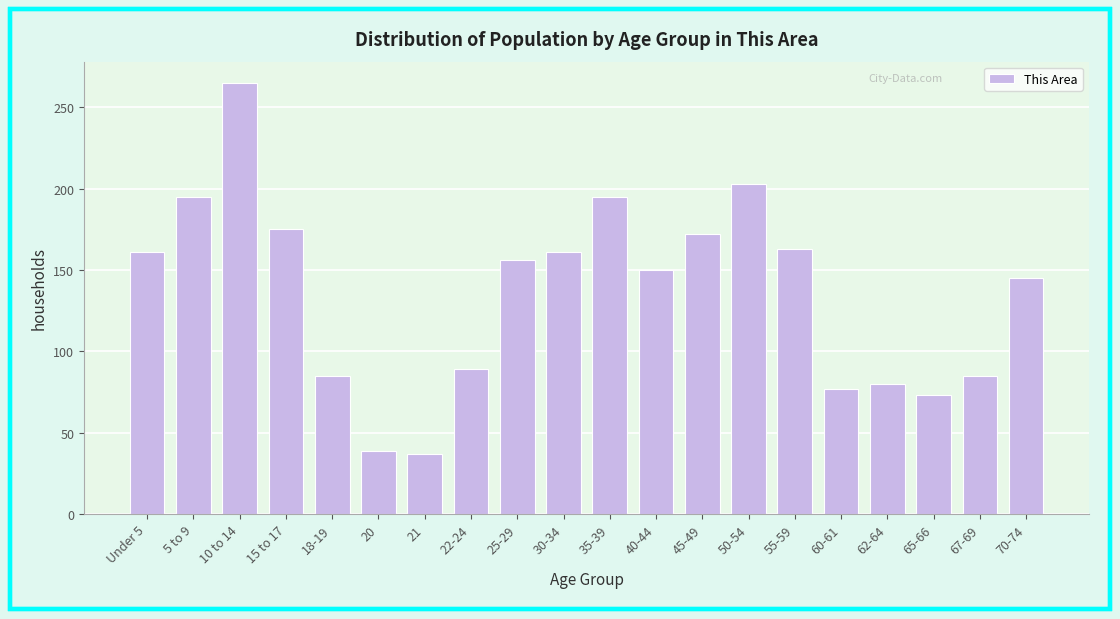

Reading left to right, list all the values displayed in this chart.

161	195	265	175	85	39	37	89	156	161	195	150	172	203	163	77	80	73	85	145